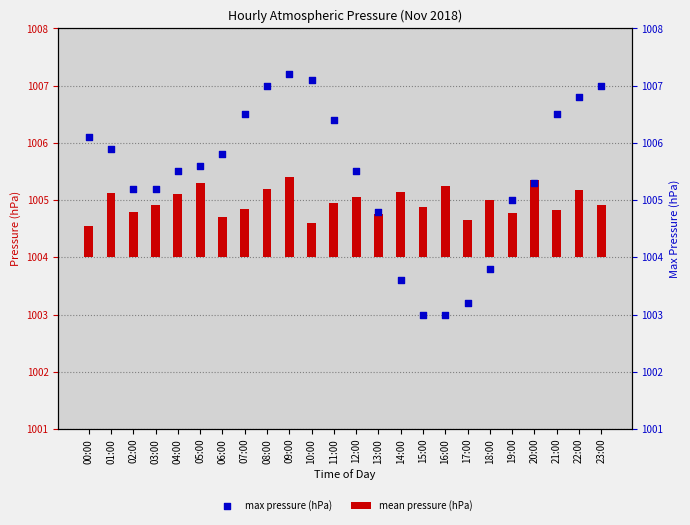

At how many categories does at least one series exceed 193?

24